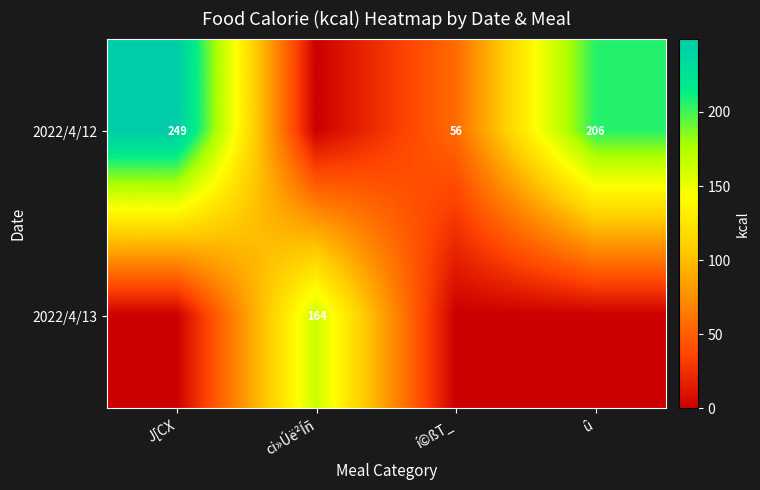

The value of 2022/4/12 at í©ßT_ is 56. True or false?

True